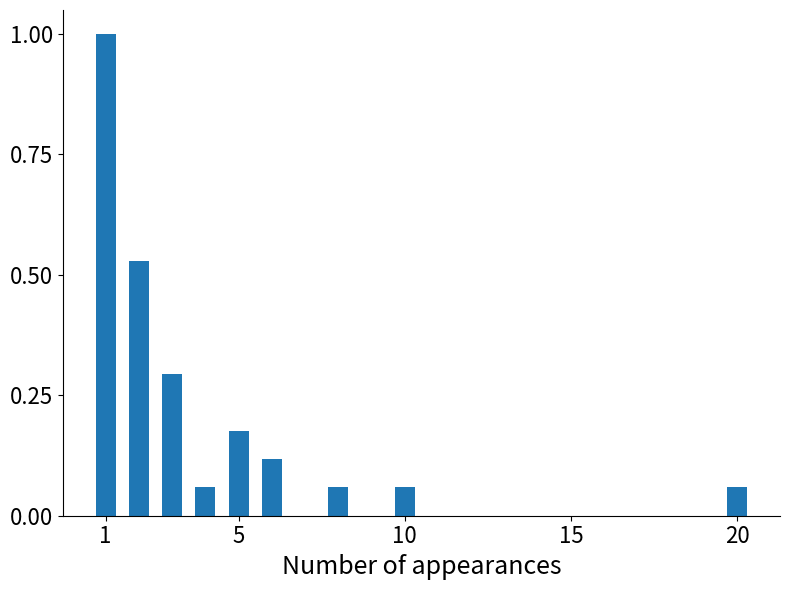

What is the maximum value shown in the chart?

1.0